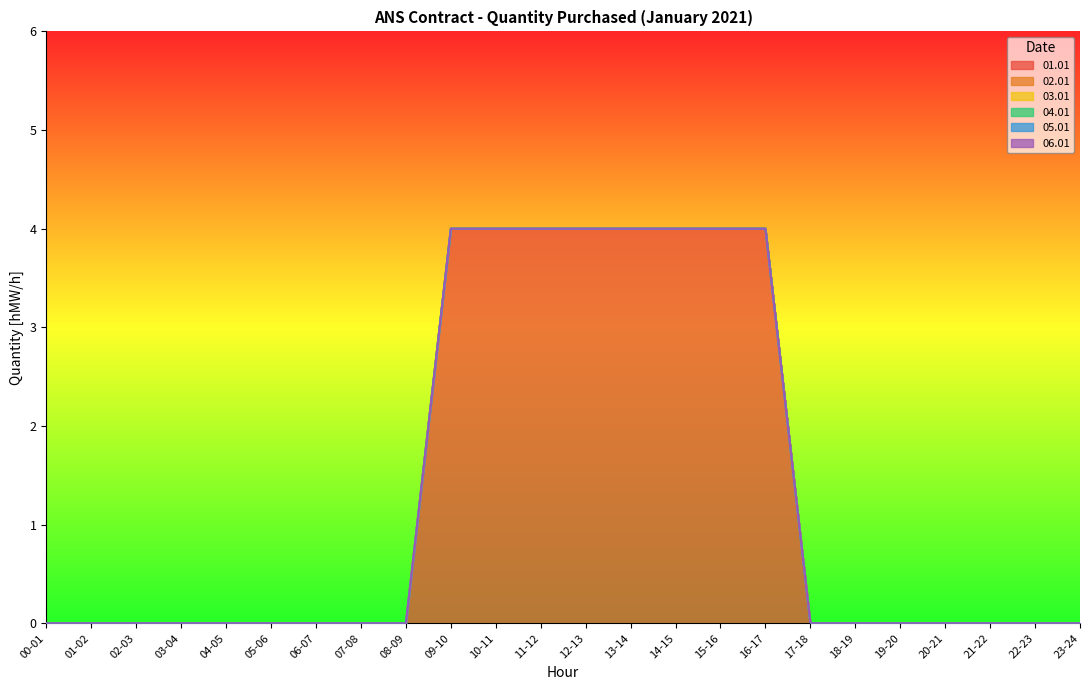

Reading left to right, what are all the values shown in this chart?

01.01: 00-01=0	01-02=0	02-03=0	03-04=0	04-05=0	05-06=0	06-07=0	07-08=0	08-09=0	09-10=4	10-11=4	11-12=4	12-13=4	13-14=4	14-15=4	15-16=4	16-17=4	17-18=0	18-19=0	19-20=0	20-21=0	21-22=0	22-23=0	23-24=0
02.01: 00-01=0	01-02=0	02-03=0	03-04=0	04-05=0	05-06=0	06-07=0	07-08=0	08-09=0	09-10=0	10-11=0	11-12=0	12-13=0	13-14=0	14-15=0	15-16=0	16-17=0	17-18=0	18-19=0	19-20=0	20-21=0	21-22=0	22-23=0	23-24=0
03.01: 00-01=0	01-02=0	02-03=0	03-04=0	04-05=0	05-06=0	06-07=0	07-08=0	08-09=0	09-10=0	10-11=0	11-12=0	12-13=0	13-14=0	14-15=0	15-16=0	16-17=0	17-18=0	18-19=0	19-20=0	20-21=0	21-22=0	22-23=0	23-24=0
04.01: 00-01=0	01-02=0	02-03=0	03-04=0	04-05=0	05-06=0	06-07=0	07-08=0	08-09=0	09-10=0	10-11=0	11-12=0	12-13=0	13-14=0	14-15=0	15-16=0	16-17=0	17-18=0	18-19=0	19-20=0	20-21=0	21-22=0	22-23=0	23-24=0
05.01: 00-01=0	01-02=0	02-03=0	03-04=0	04-05=0	05-06=0	06-07=0	07-08=0	08-09=0	09-10=0	10-11=0	11-12=0	12-13=0	13-14=0	14-15=0	15-16=0	16-17=0	17-18=0	18-19=0	19-20=0	20-21=0	21-22=0	22-23=0	23-24=0
06.01: 00-01=0	01-02=0	02-03=0	03-04=0	04-05=0	05-06=0	06-07=0	07-08=0	08-09=0	09-10=0	10-11=0	11-12=0	12-13=0	13-14=0	14-15=0	15-16=0	16-17=0	17-18=0	18-19=0	19-20=0	20-21=0	21-22=0	22-23=0	23-24=0